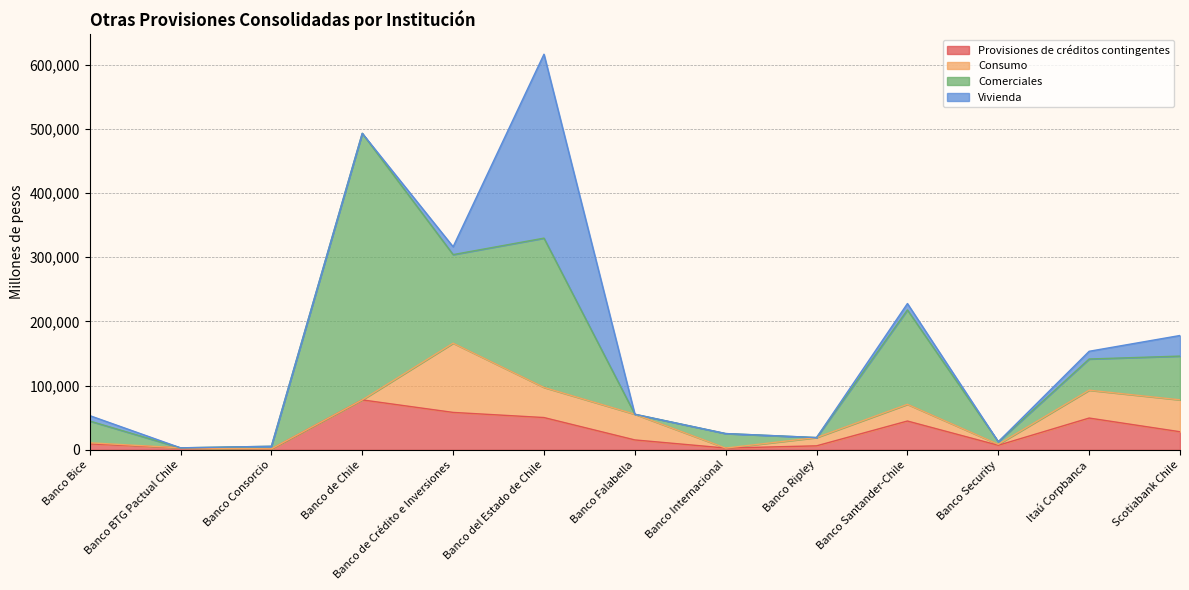

What is the value of the Vivienda point at the 10th from the left?

10000